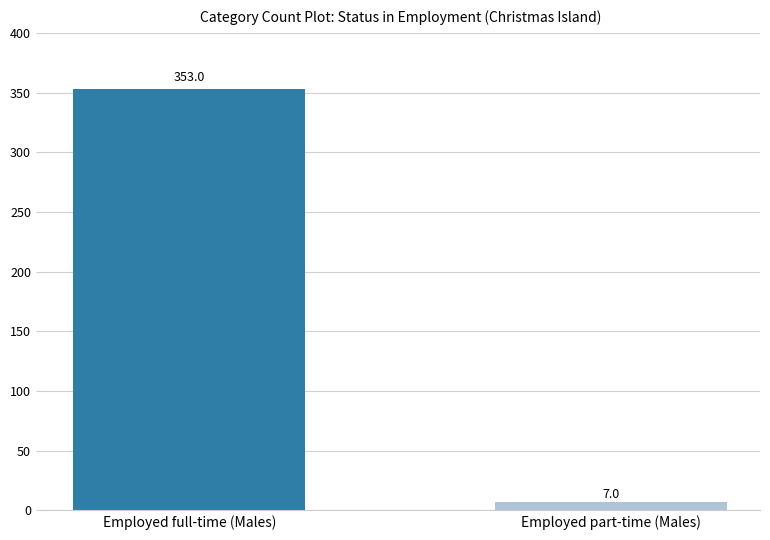

What is the greatest value displayed?

353